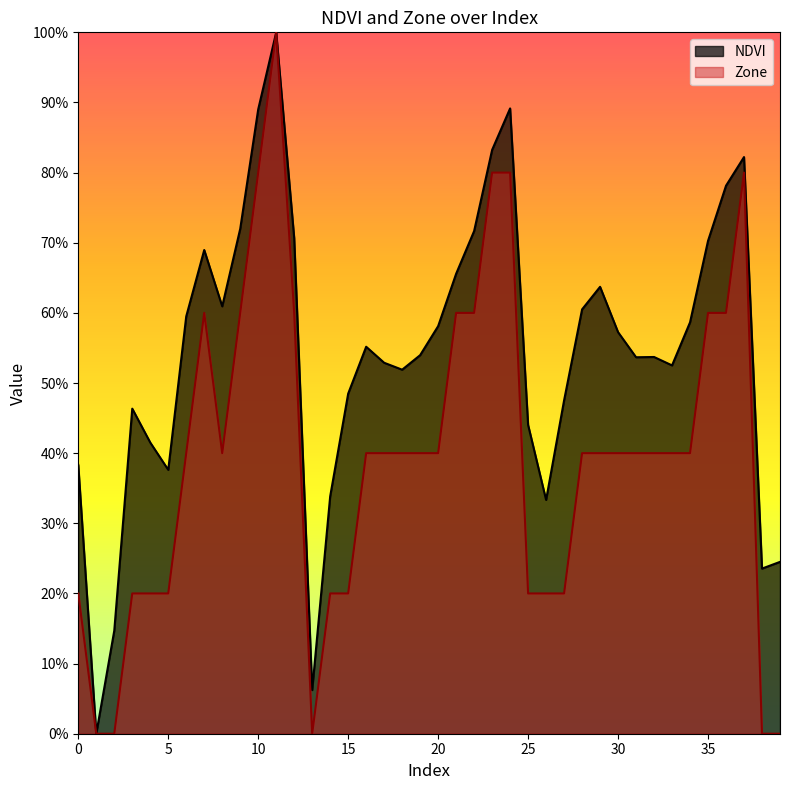

At which label is Zone closest to 0?

1